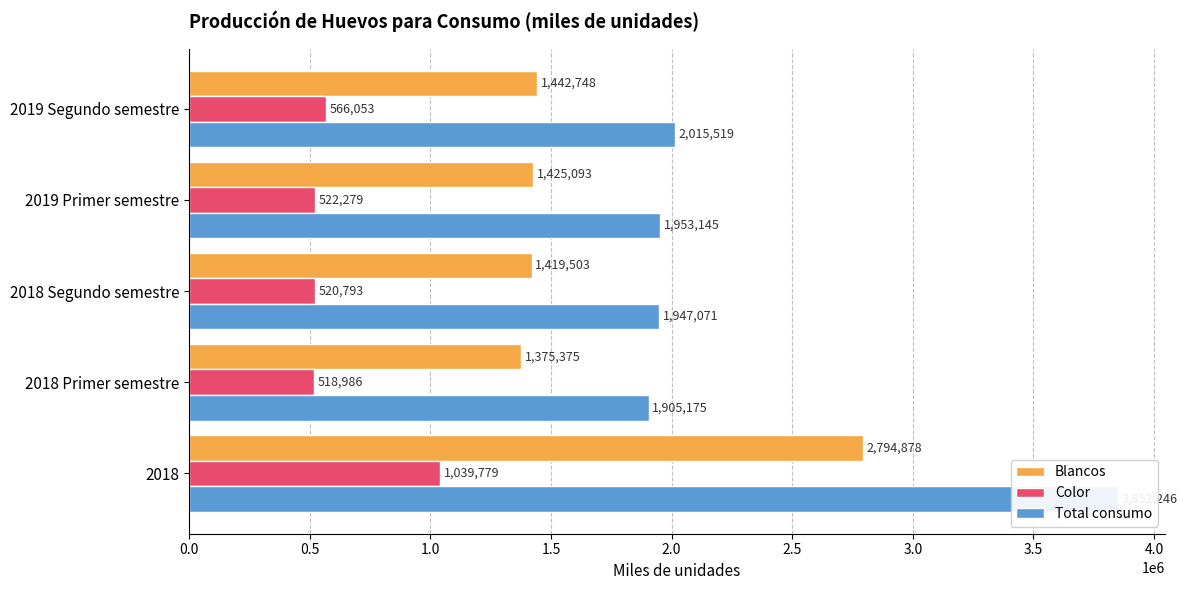

How many data points in Color are above 522279?

2